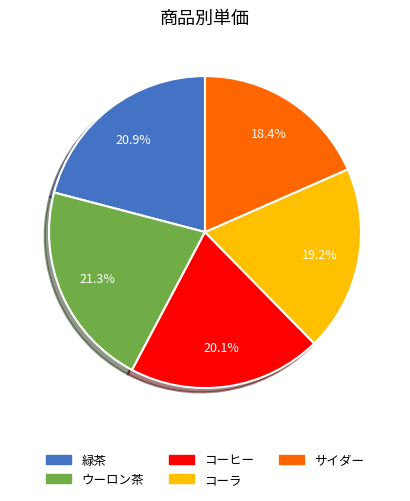

Which slice is the smallest?

サイダー